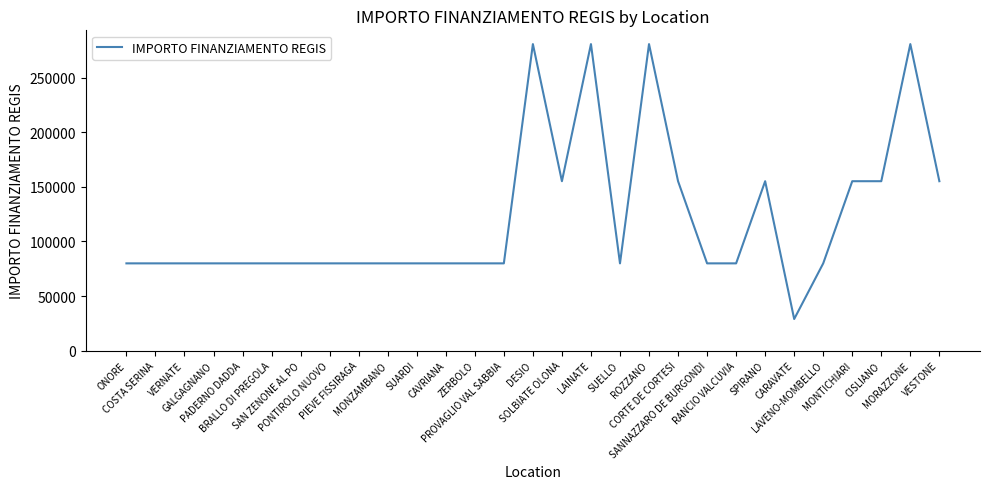

What is the minimum value shown in the chart?

28902